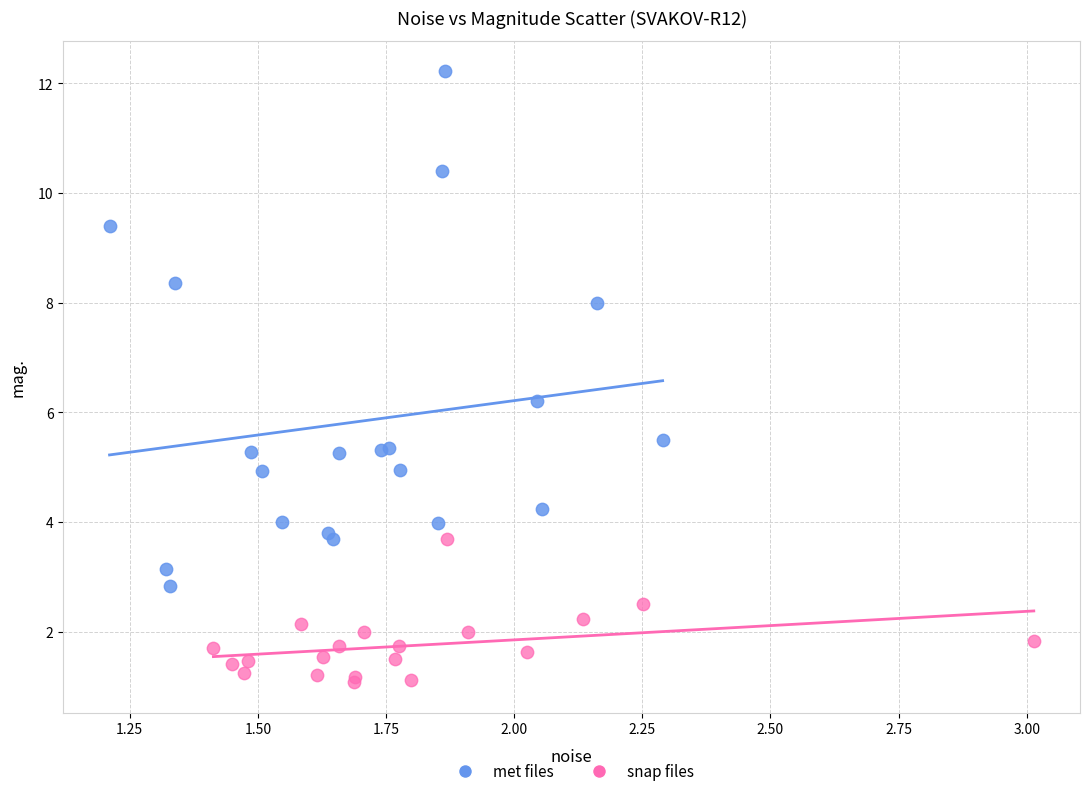

Which series contains the highest Y value?

met files